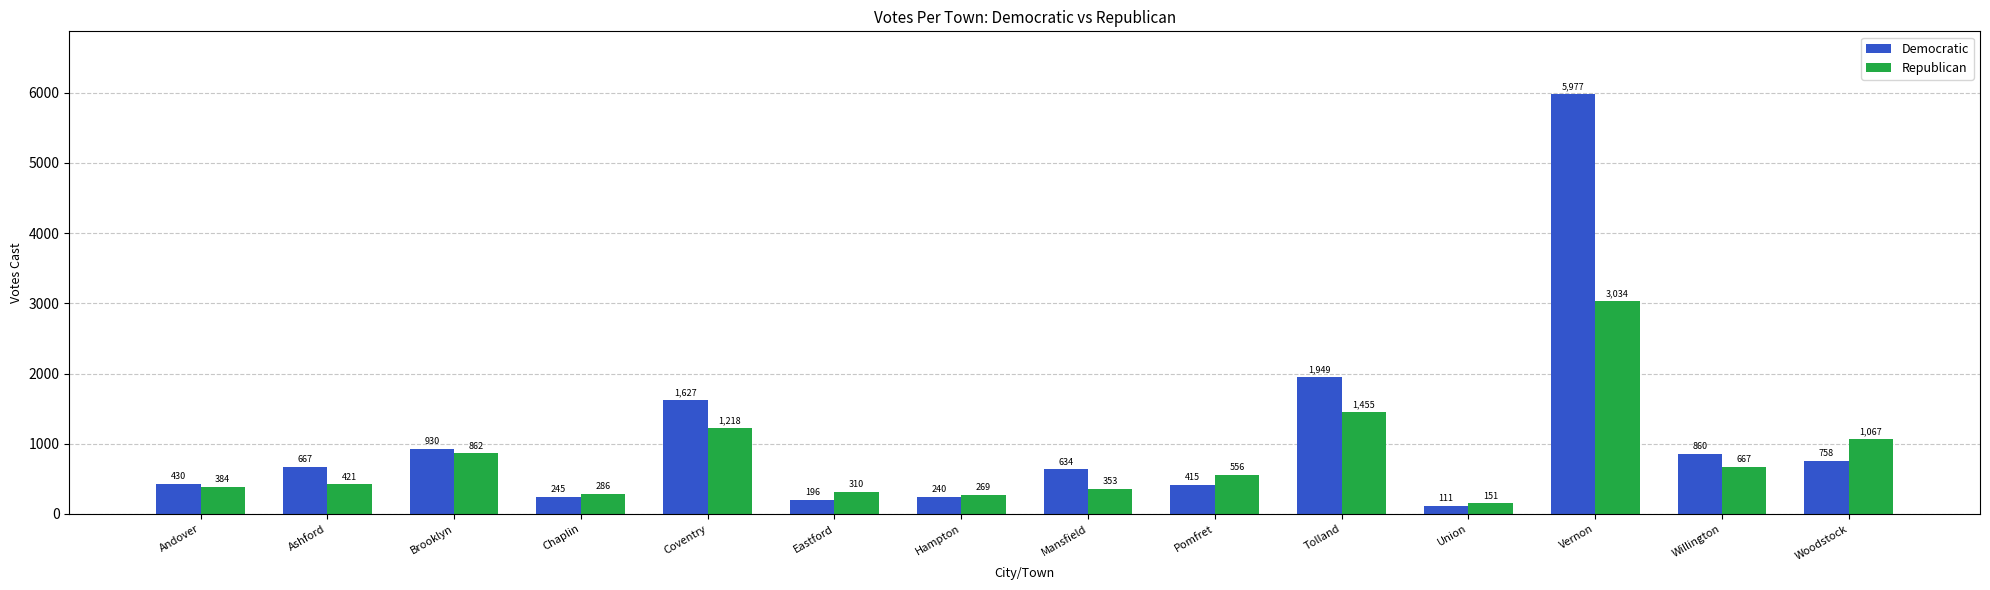

What is the label of the 14th bar from the right?

Andover